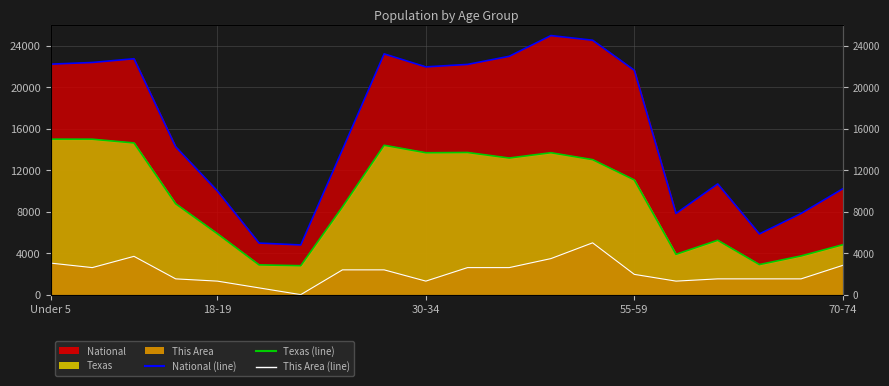

What is the difference between the highest and lowest values at 70-74?

7388.3